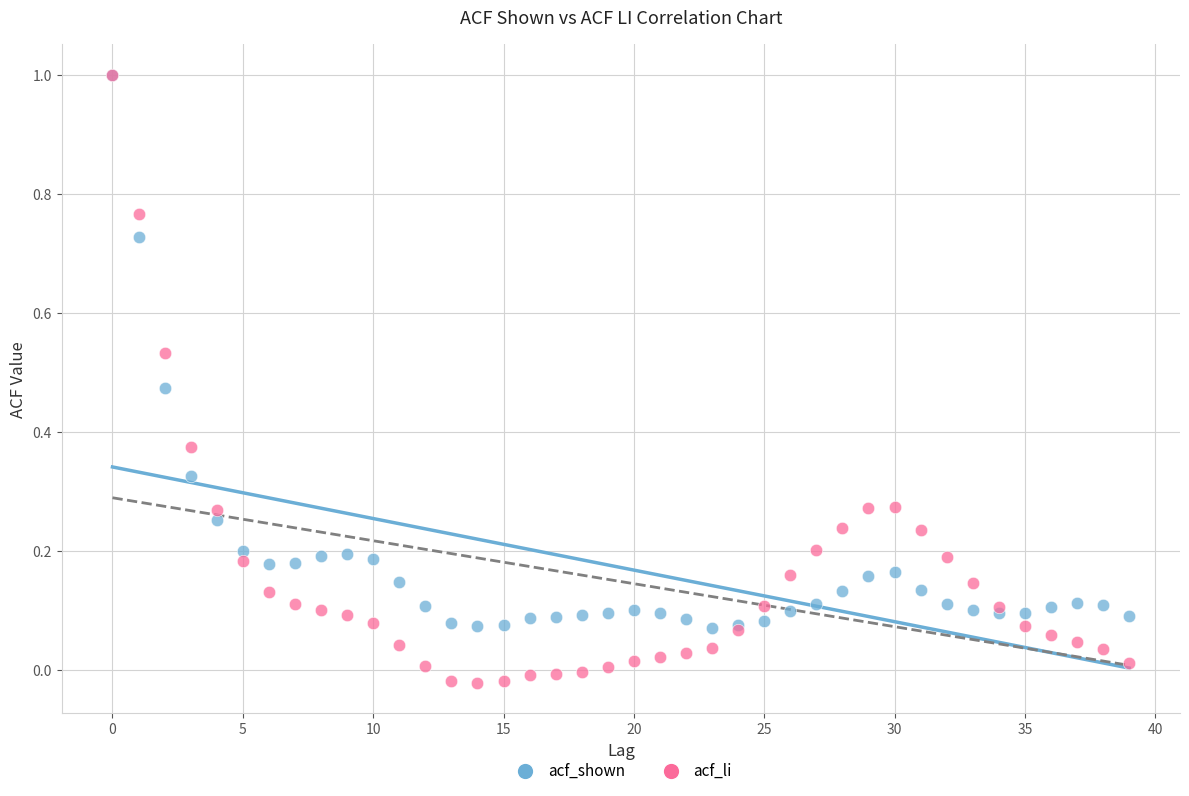

Which series reaches the minimum Y coordinate?

acf_li